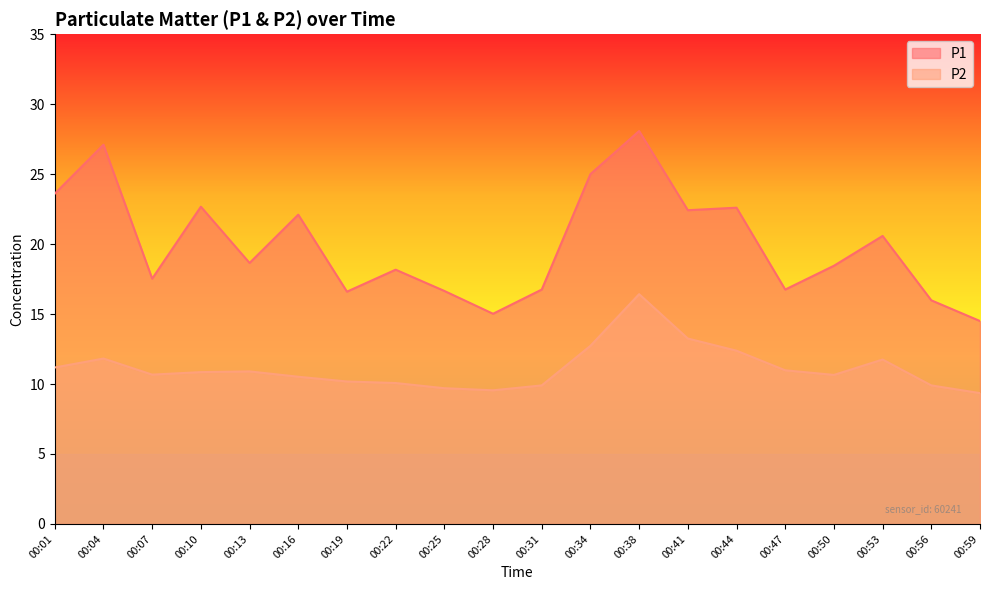

What is the minimum value for P2?

9.3